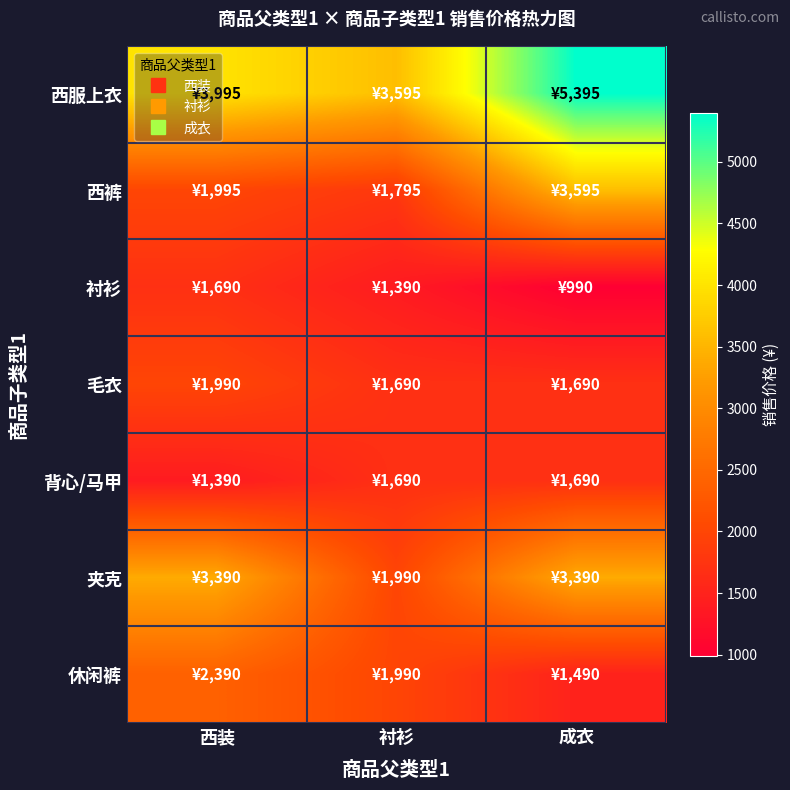

Which series has the largest range (max minus min)?

西服上衣